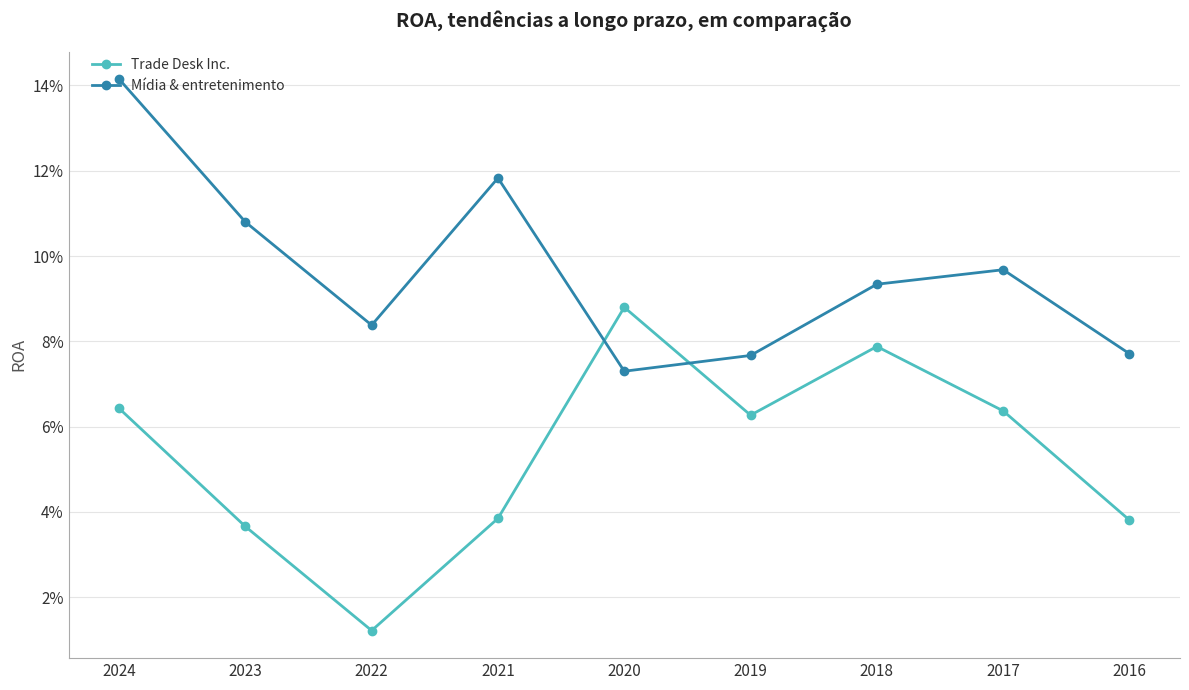

Rank the series by their average value, from lowest to highest.

Trade Desk Inc., Mídia & entretenimento